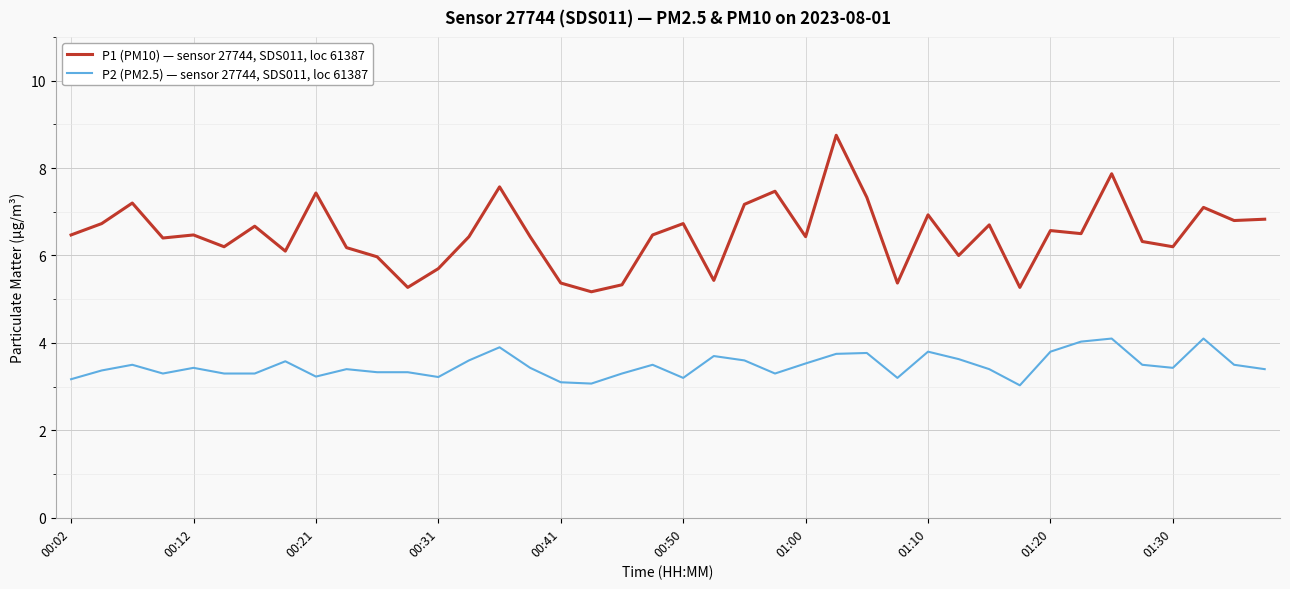

What is the difference between the maximum and minimum values in the P2 (PM2.5) — sensor 27744, SDS011, loc 61387 series?

1.1